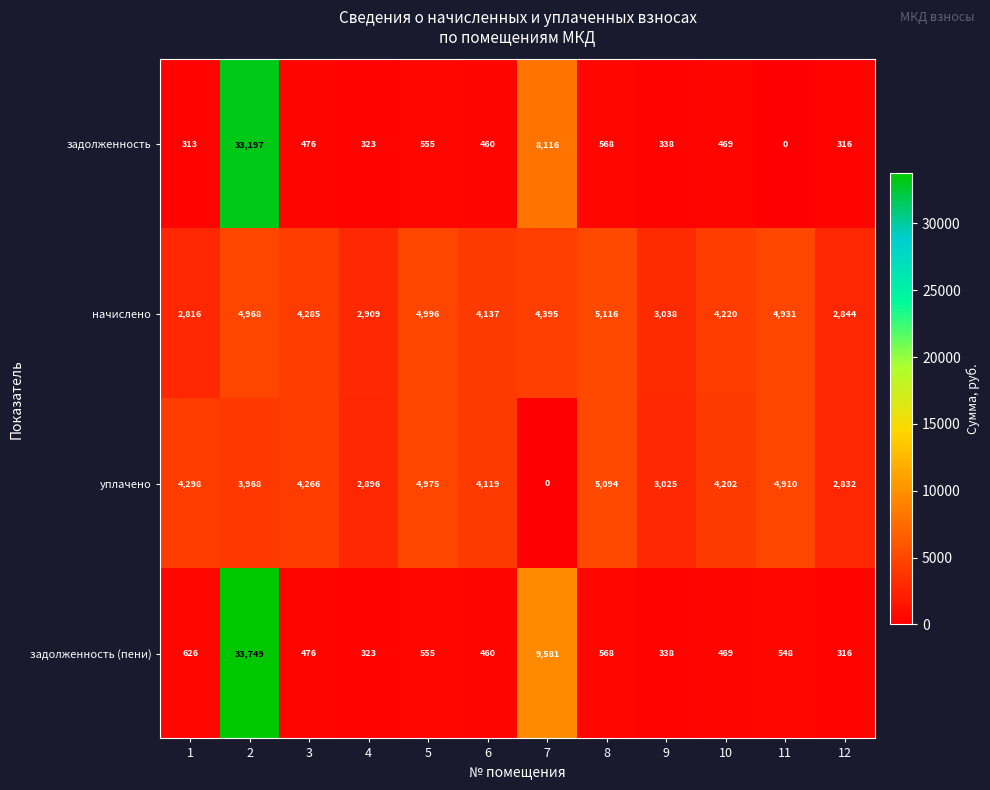

Where is задолженность nearest to the value 16598?

7